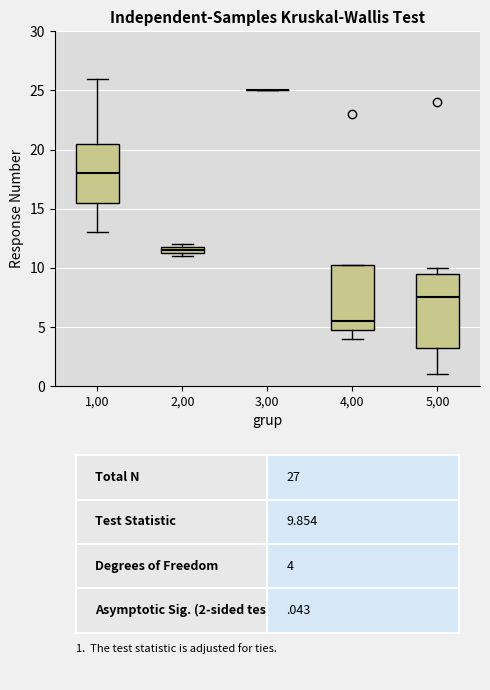

Comparing the boxes themselves (not the whiskers), which one is the tallest?

5,00